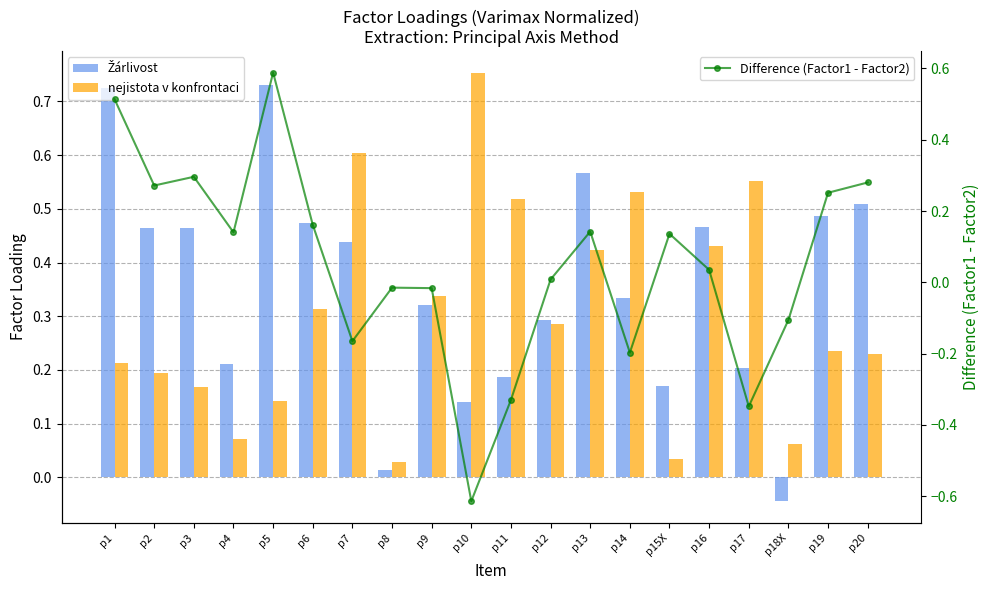

What is the maximum value for nejistota v konfrontaci?

0.8